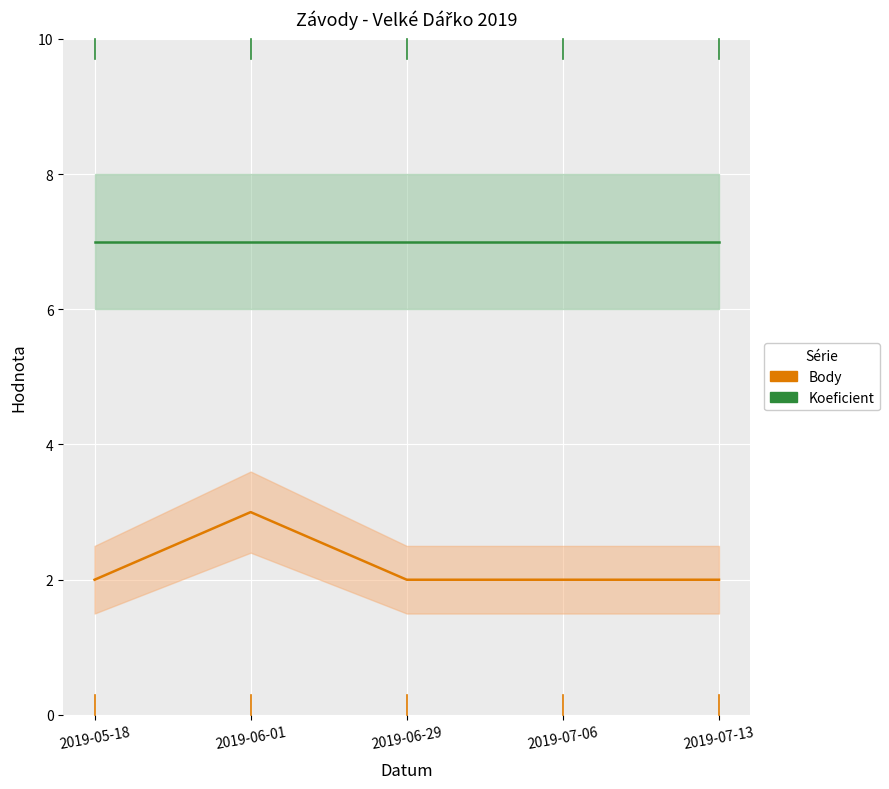

What is the average value of the Koeficient series?

7